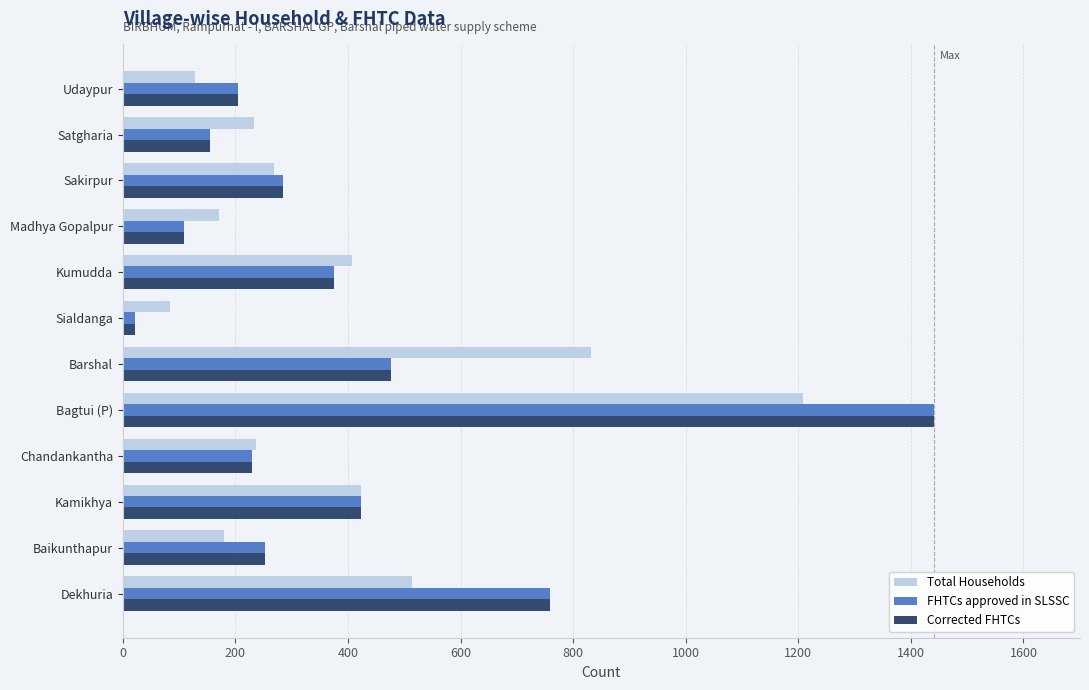

What is the average value of the FHTCs approved in SLSSC series?

394